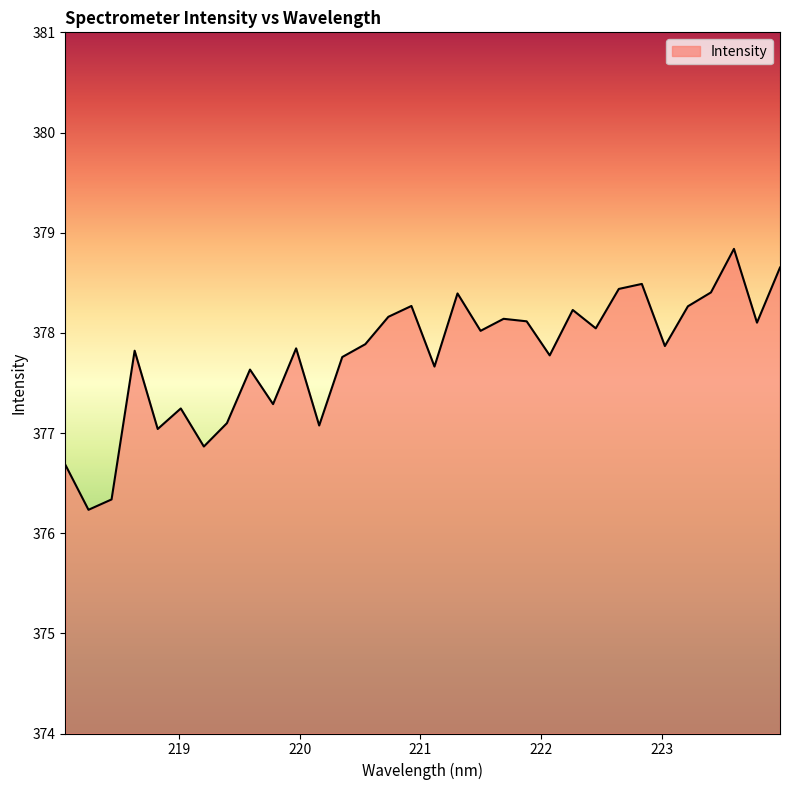

What is the difference between the maximum and minimum values?

2.6